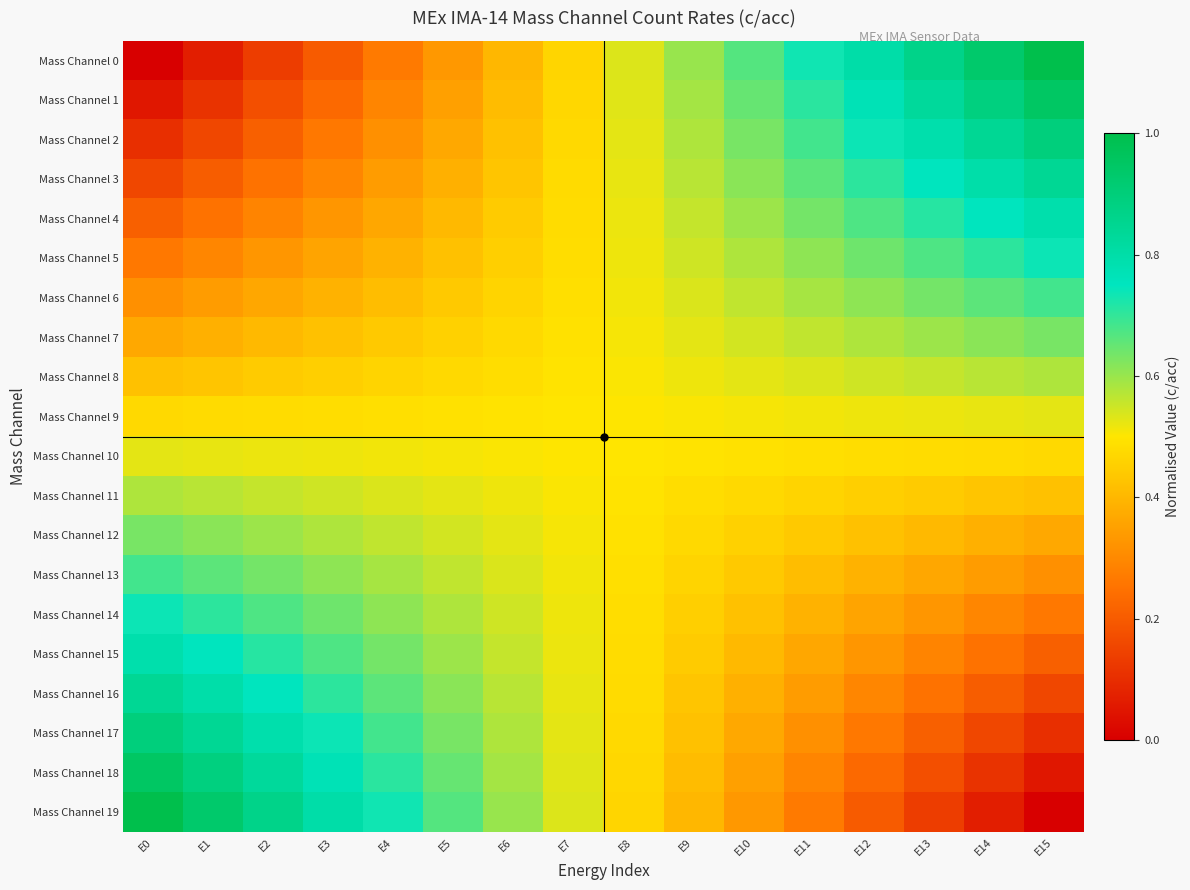

Reading left to right, extract all data points from this chart.

Mass Channel 0: E0=0.0	E1=0.1	E2=0.1	E3=0.2	E4=0.3	E5=0.3	E6=0.4	E7=0.5	E8=0.5	E9=0.6	E10=0.7	E11=0.7	E12=0.8	E13=0.9	E14=0.9	E15=1.0
Mass Channel 1: E0=0.1	E1=0.1	E2=0.2	E3=0.2	E4=0.3	E5=0.4	E6=0.4	E7=0.5	E8=0.5	E9=0.6	E10=0.6	E11=0.7	E12=0.8	E13=0.8	E14=0.9	E15=0.9
Mass Channel 2: E0=0.1	E1=0.2	E2=0.2	E3=0.3	E4=0.3	E5=0.4	E6=0.4	E7=0.5	E8=0.5	E9=0.6	E10=0.6	E11=0.7	E12=0.7	E13=0.8	E14=0.8	E15=0.9
Mass Channel 3: E0=0.2	E1=0.2	E2=0.2	E3=0.3	E4=0.3	E5=0.4	E6=0.4	E7=0.5	E8=0.5	E9=0.6	E10=0.6	E11=0.7	E12=0.7	E13=0.8	E14=0.8	E15=0.8
Mass Channel 4: E0=0.2	E1=0.2	E2=0.3	E3=0.3	E4=0.4	E5=0.4	E6=0.4	E7=0.5	E8=0.5	E9=0.6	E10=0.6	E11=0.6	E12=0.7	E13=0.7	E14=0.8	E15=0.8
Mass Channel 5: E0=0.3	E1=0.3	E2=0.3	E3=0.4	E4=0.4	E5=0.4	E6=0.5	E7=0.5	E8=0.5	E9=0.5	E10=0.6	E11=0.6	E12=0.6	E13=0.7	E14=0.7	E15=0.7
Mass Channel 6: E0=0.3	E1=0.3	E2=0.4	E3=0.4	E4=0.4	E5=0.4	E6=0.5	E7=0.5	E8=0.5	E9=0.5	E10=0.6	E11=0.6	E12=0.6	E13=0.6	E14=0.7	E15=0.7
Mass Channel 7: E0=0.4	E1=0.4	E2=0.4	E3=0.4	E4=0.4	E5=0.5	E6=0.5	E7=0.5	E8=0.5	E9=0.5	E10=0.5	E11=0.6	E12=0.6	E13=0.6	E14=0.6	E15=0.6
Mass Channel 8: E0=0.4	E1=0.4	E2=0.4	E3=0.5	E4=0.5	E5=0.5	E6=0.5	E7=0.5	E8=0.5	E9=0.5	E10=0.5	E11=0.5	E12=0.5	E13=0.6	E14=0.6	E15=0.6
Mass Channel 9: E0=0.5	E1=0.5	E2=0.5	E3=0.5	E4=0.5	E5=0.5	E6=0.5	E7=0.5	E8=0.5	E9=0.5	E10=0.5	E11=0.5	E12=0.5	E13=0.5	E14=0.5	E15=0.5
Mass Channel 10: E0=0.5	E1=0.5	E2=0.5	E3=0.5	E4=0.5	E5=0.5	E6=0.5	E7=0.5	E8=0.5	E9=0.5	E10=0.5	E11=0.5	E12=0.5	E13=0.5	E14=0.5	E15=0.5
Mass Channel 11: E0=0.6	E1=0.6	E2=0.6	E3=0.5	E4=0.5	E5=0.5	E6=0.5	E7=0.5	E8=0.5	E9=0.5	E10=0.5	E11=0.5	E12=0.5	E13=0.4	E14=0.4	E15=0.4
Mass Channel 12: E0=0.6	E1=0.6	E2=0.6	E3=0.6	E4=0.6	E5=0.5	E6=0.5	E7=0.5	E8=0.5	E9=0.5	E10=0.5	E11=0.4	E12=0.4	E13=0.4	E14=0.4	E15=0.4
Mass Channel 13: E0=0.7	E1=0.7	E2=0.6	E3=0.6	E4=0.6	E5=0.6	E6=0.5	E7=0.5	E8=0.5	E9=0.5	E10=0.4	E11=0.4	E12=0.4	E13=0.4	E14=0.3	E15=0.3
Mass Channel 14: E0=0.7	E1=0.7	E2=0.7	E3=0.6	E4=0.6	E5=0.6	E6=0.5	E7=0.5	E8=0.5	E9=0.5	E10=0.4	E11=0.4	E12=0.4	E13=0.3	E14=0.3	E15=0.3
Mass Channel 15: E0=0.8	E1=0.8	E2=0.7	E3=0.7	E4=0.6	E5=0.6	E6=0.6	E7=0.5	E8=0.5	E9=0.4	E10=0.4	E11=0.4	E12=0.3	E13=0.3	E14=0.2	E15=0.2
Mass Channel 16: E0=0.8	E1=0.8	E2=0.8	E3=0.7	E4=0.7	E5=0.6	E6=0.6	E7=0.5	E8=0.5	E9=0.4	E10=0.4	E11=0.3	E12=0.3	E13=0.2	E14=0.2	E15=0.2
Mass Channel 17: E0=0.9	E1=0.8	E2=0.8	E3=0.7	E4=0.7	E5=0.6	E6=0.6	E7=0.5	E8=0.5	E9=0.4	E10=0.4	E11=0.3	E12=0.3	E13=0.2	E14=0.2	E15=0.1
Mass Channel 18: E0=0.9	E1=0.9	E2=0.8	E3=0.8	E4=0.7	E5=0.6	E6=0.6	E7=0.5	E8=0.5	E9=0.4	E10=0.4	E11=0.3	E12=0.2	E13=0.2	E14=0.1	E15=0.1
Mass Channel 19: E0=1.0	E1=0.9	E2=0.9	E3=0.8	E4=0.7	E5=0.7	E6=0.6	E7=0.5	E8=0.5	E9=0.4	E10=0.3	E11=0.3	E12=0.2	E13=0.1	E14=0.1	E15=0.0